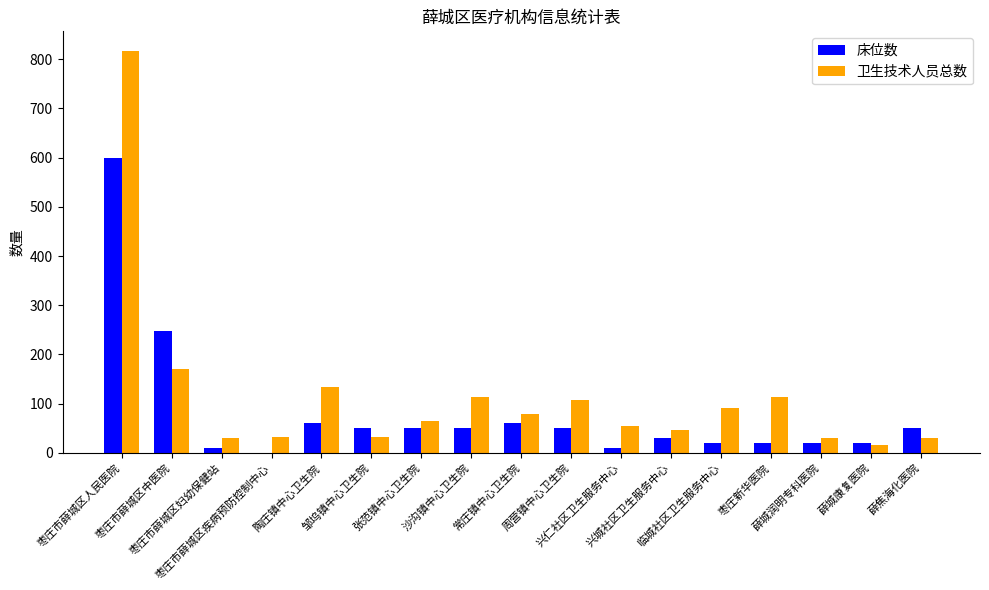

What is the maximum value for 卫生技术人员总数?

816